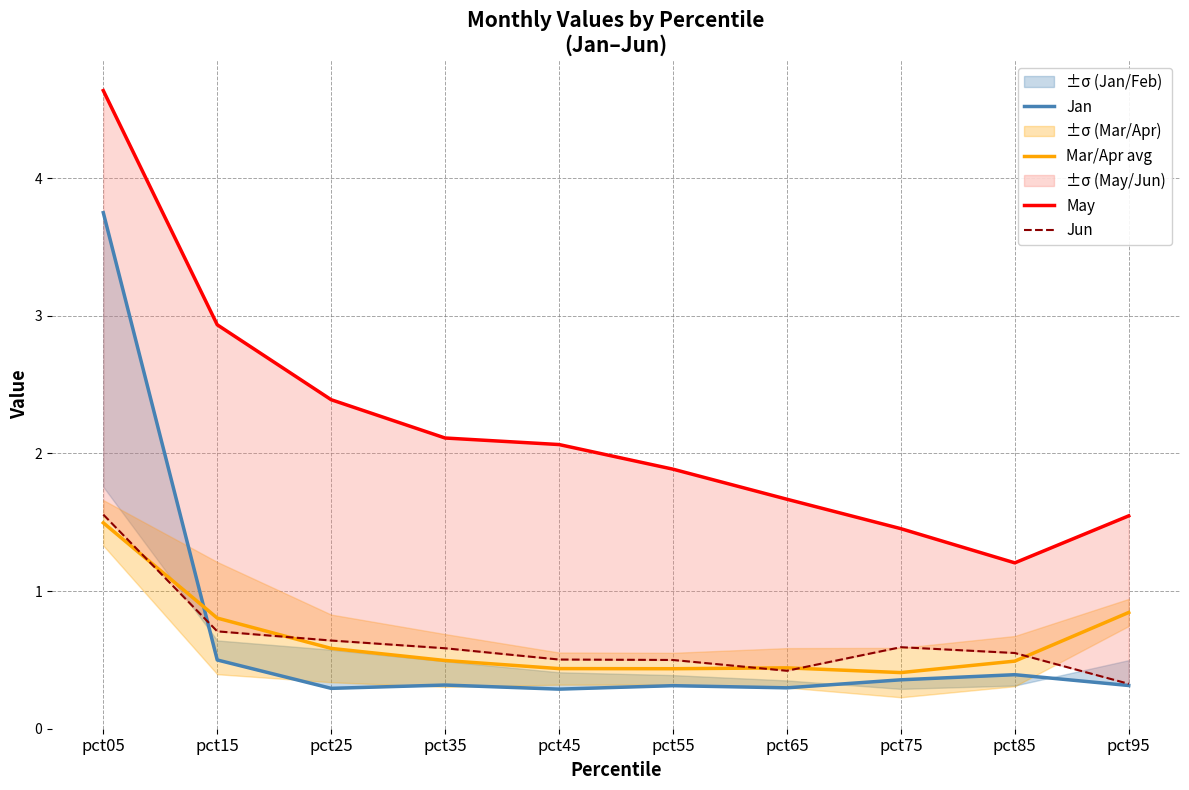

Reading left to right, extract all data points from this chart.

Jan: pct05=3.7	pct15=0.5	pct25=0.3	pct35=0.3	pct45=0.3	pct55=0.3	pct65=0.3	pct75=0.4	pct85=0.4	pct95=0.3
Mar/Apr avg: pct05=1.5	pct15=0.8	pct25=0.6	pct35=0.5	pct45=0.4	pct55=0.4	pct65=0.4	pct75=0.4	pct85=0.5	pct95=0.8
May: pct05=4.6	pct15=2.9	pct25=2.4	pct35=2.1	pct45=2.1	pct55=1.9	pct65=1.7	pct75=1.5	pct85=1.2	pct95=1.5
Jun: pct05=1.6	pct15=0.7	pct25=0.6	pct35=0.6	pct45=0.5	pct55=0.5	pct65=0.4	pct75=0.6	pct85=0.5	pct95=0.3